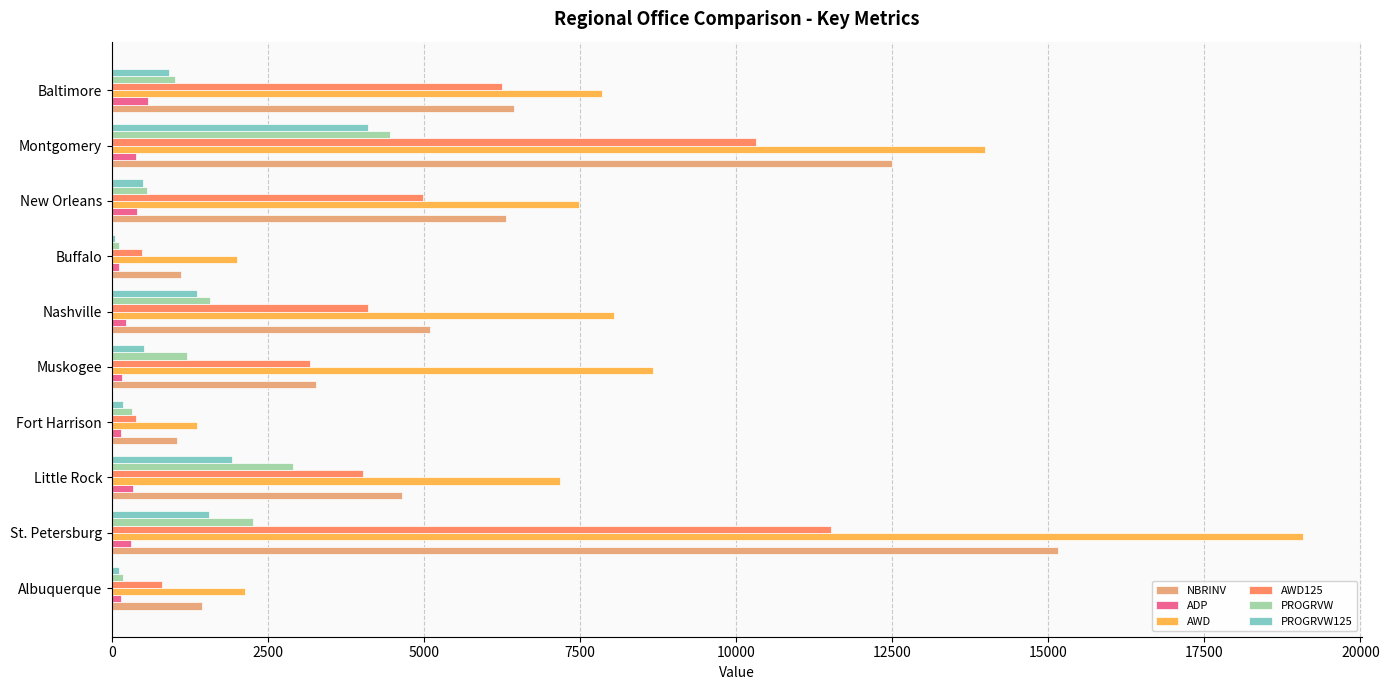

At which label does AWD125 reach its peak?

St. Petersburg